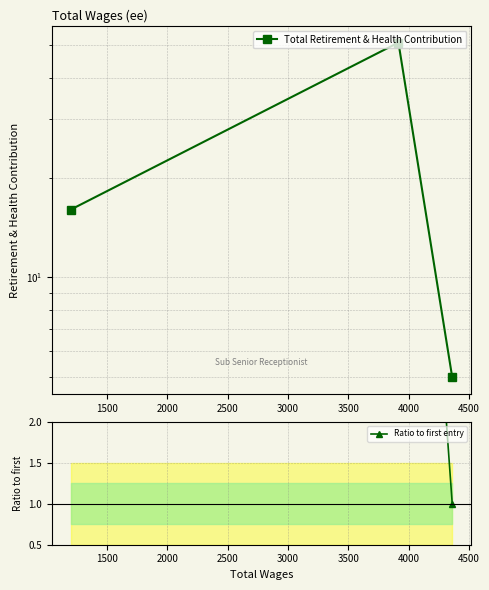

How many lines are shown in the chart?

2